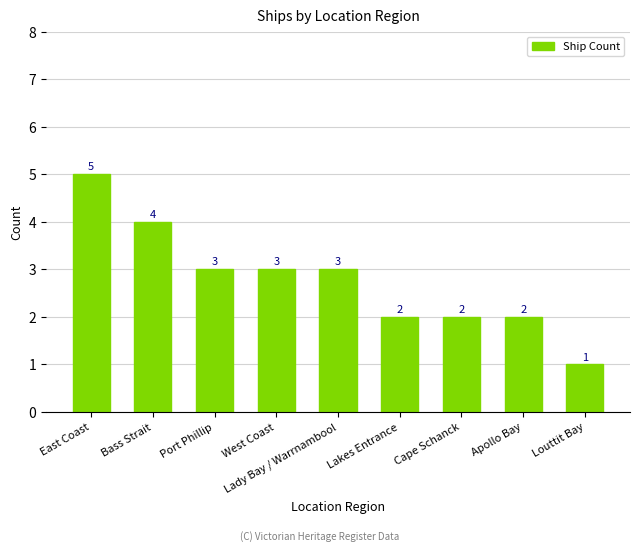

How many distinct data groups are displayed?

1